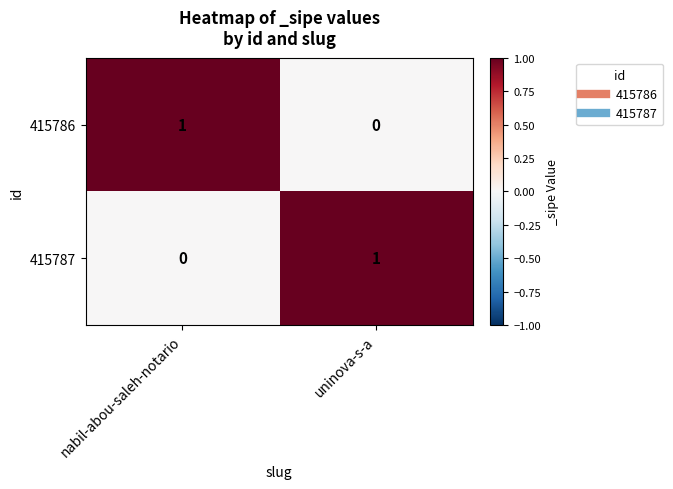

Reading left to right, transcribe all the data shown in this chart.

415786: 1	0
415787: 0	1